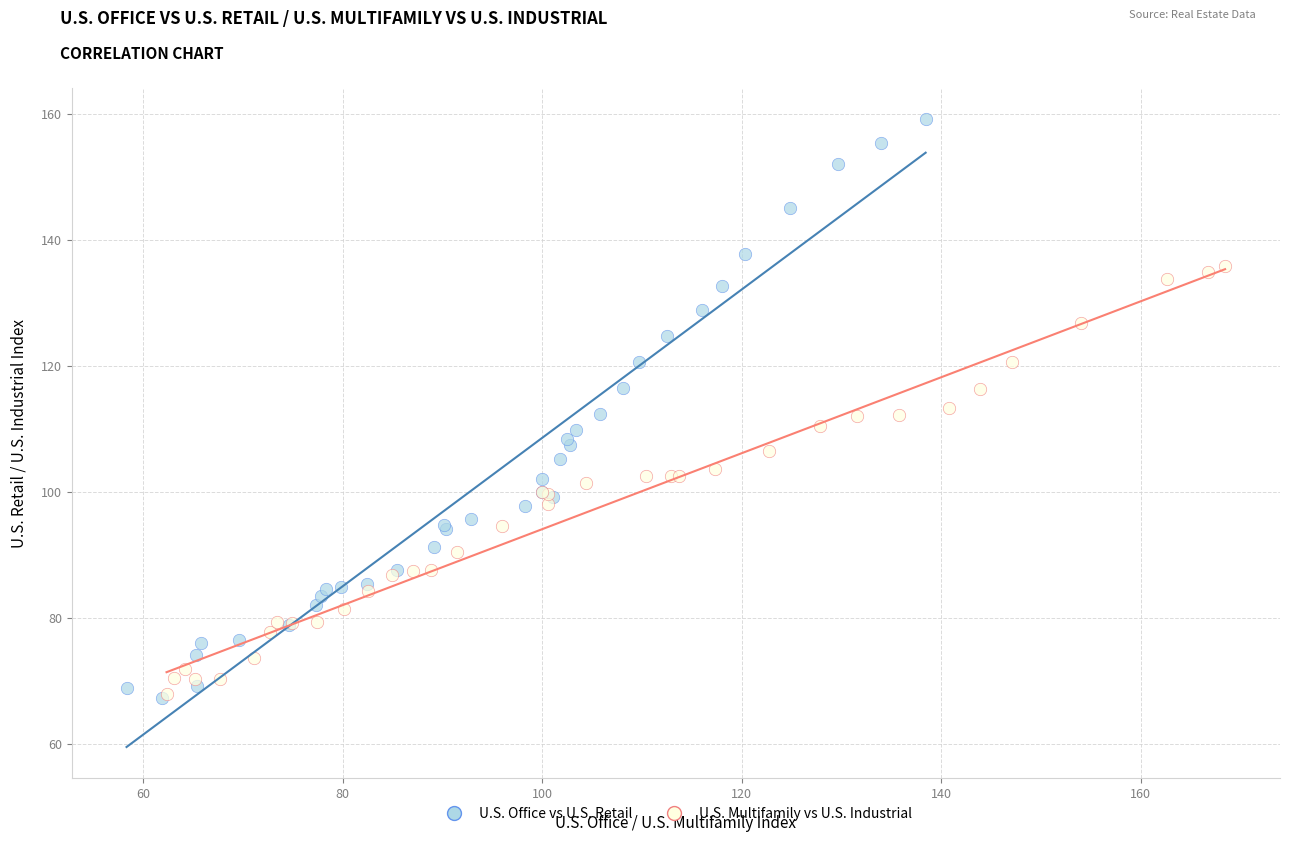

Which series has the largest Y range (max minus min)?

U.S. Office vs U.S. Retail